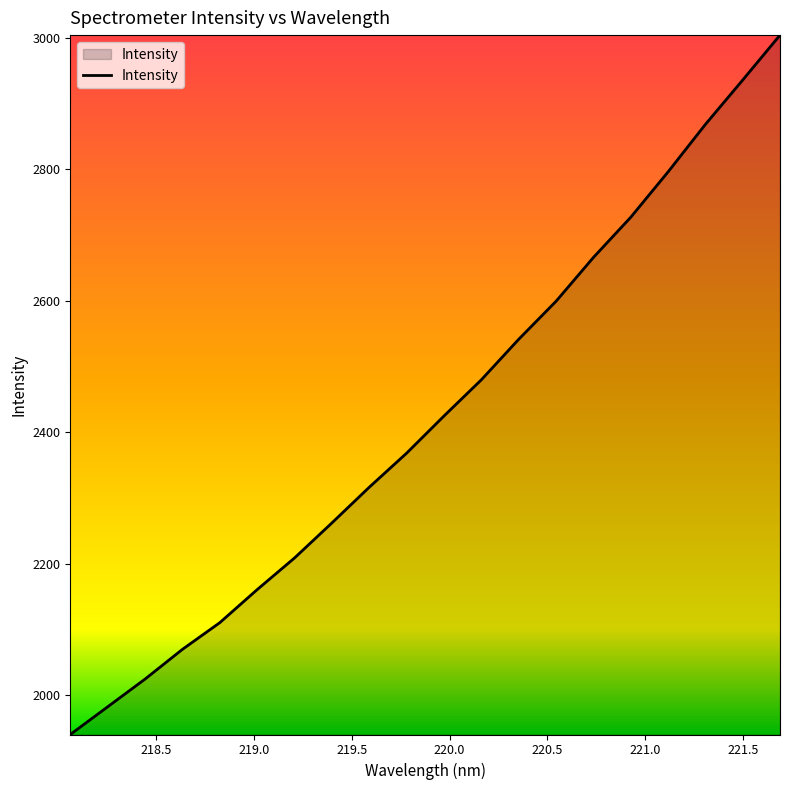

What is the minimum value shown in the chart?

1940.2